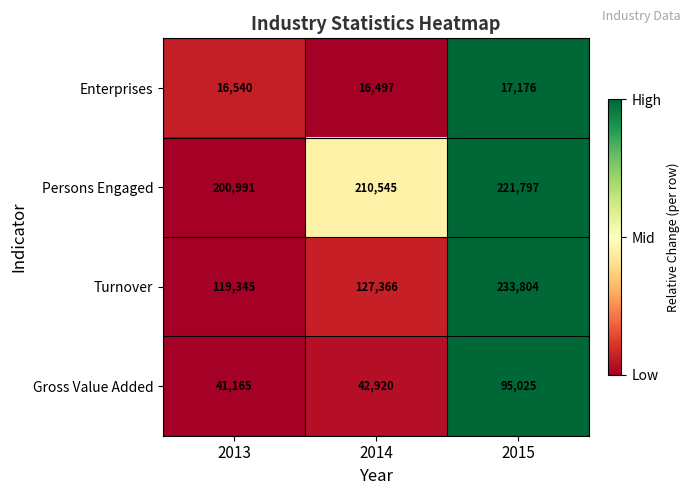

List the series in order of their peak value, lowest first.

Enterprises, Gross Value Added, Persons Engaged, Turnover